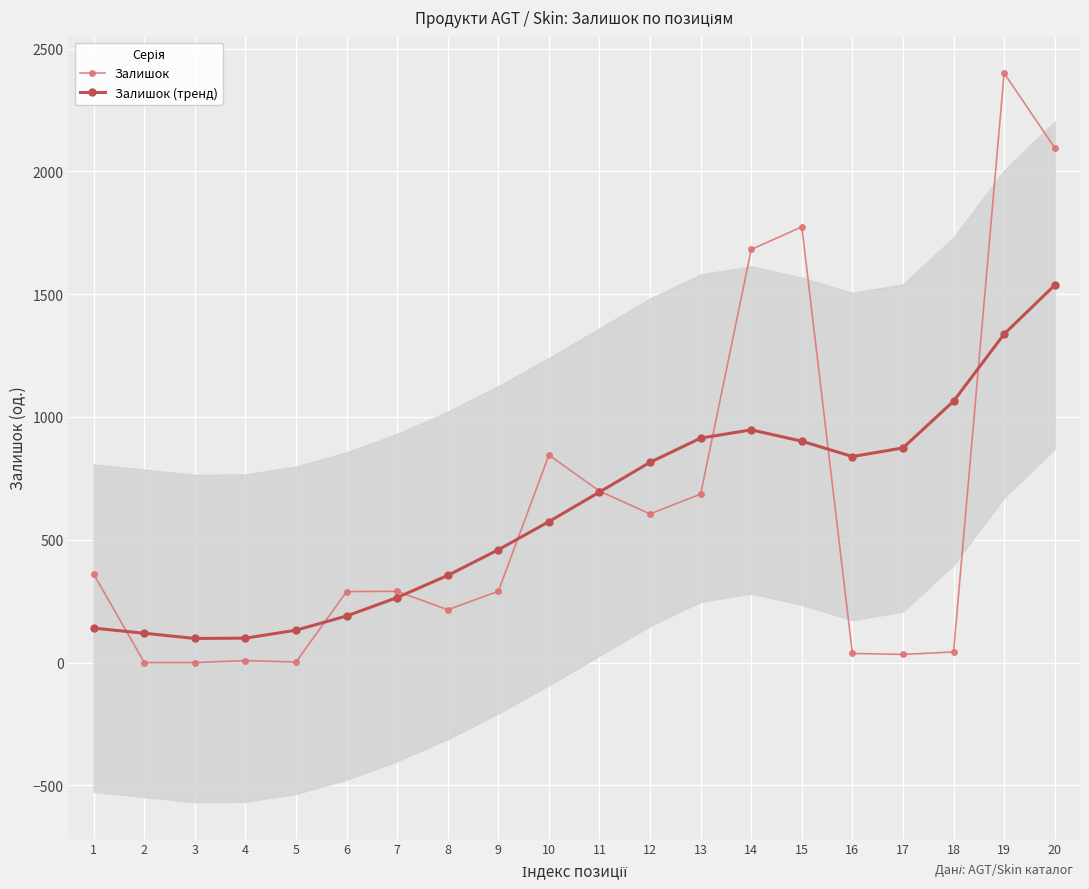

Reading left to right, transcribe all the data shown in this chart.

Залишок: 1=360.0	2=0.0	3=0.0	4=8.0	5=2.0	6=289.0	7=290.0	8=215.0	9=290.0	10=845.0	11=698.0	12=605.0	13=686.0	14=1682.0	15=1774.0	16=37.0	17=33.0	18=43.0	19=2400.0	20=2096.0
Залишок (тренд): 1=140.1	2=119.2	3=98.0	4=99.3	5=131.7	6=189.4	7=264.6	8=354.8	9=459.2	10=573.8	11=694.3	12=815.3	13=913.8	14=947.5	15=901.3	16=838.8	17=873.8	18=1064.1	19=1337.6	20=1536.6